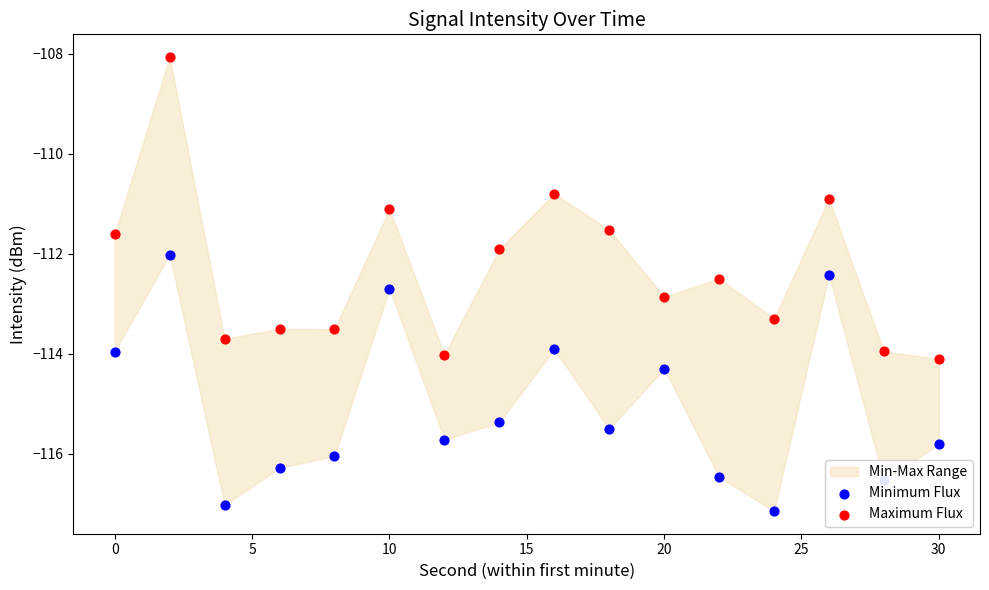

Which series reaches the maximum Y coordinate?

Maximum Flux